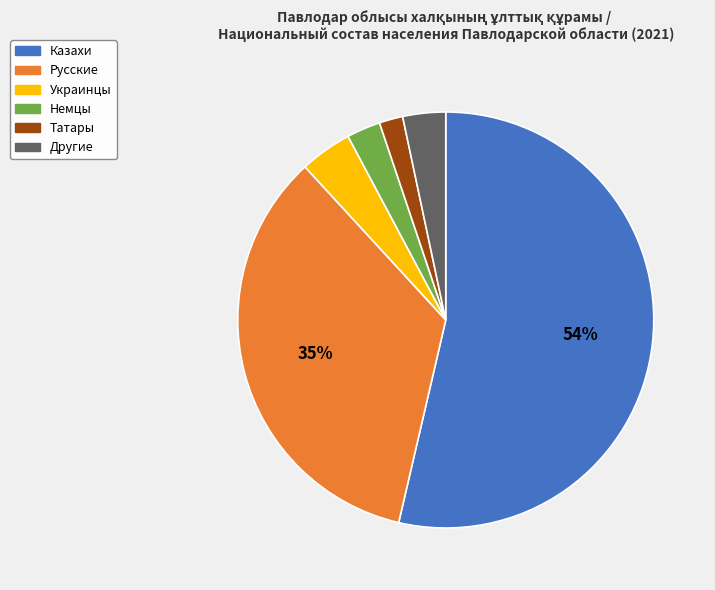

To the nearest percent, what is the average slice percentage?

17%